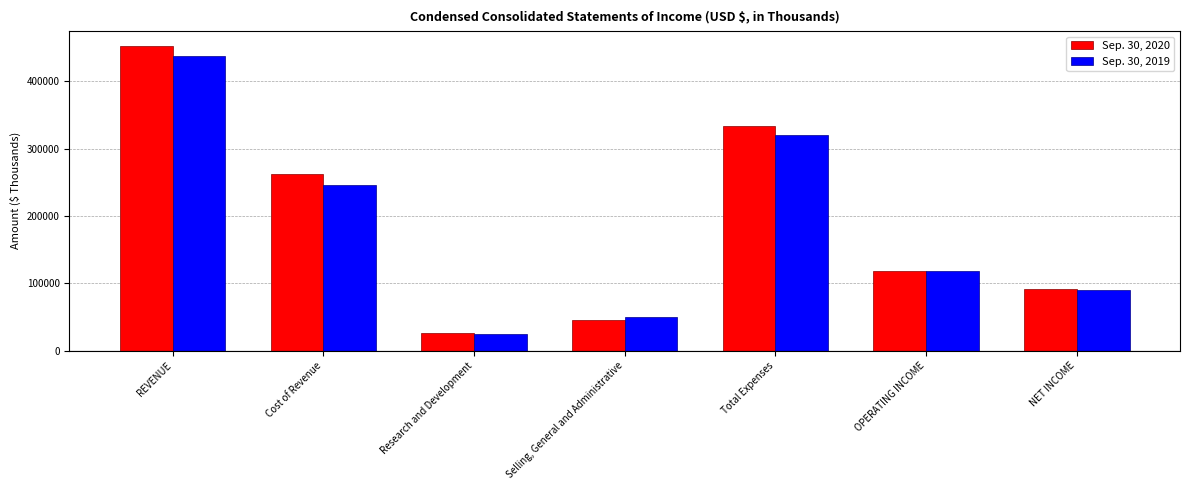

What is the total value across all series at Cost of Revenue?

508720